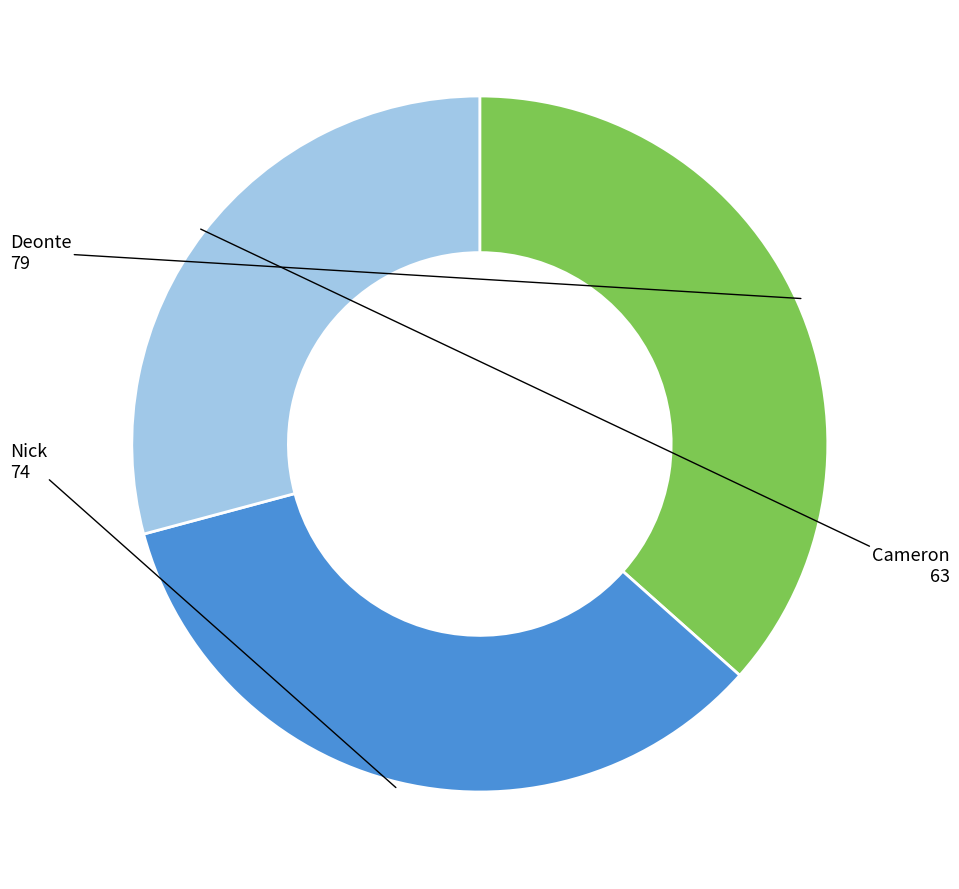

Is there a majority slice in this chart?

No